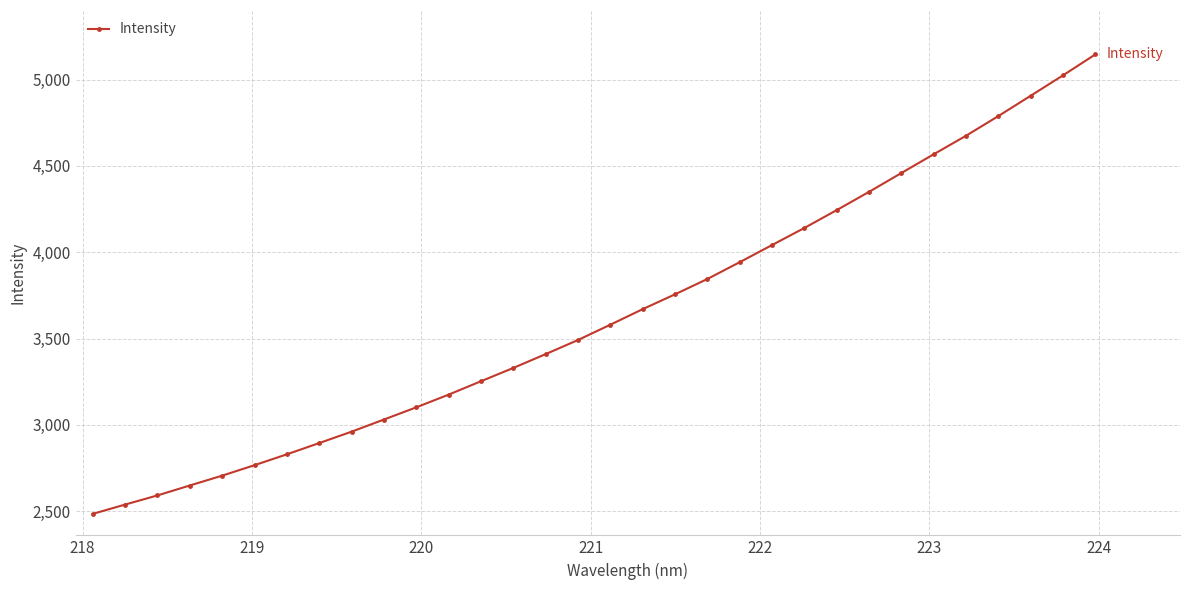

What is the value of the 29th point from the left?

4788.8